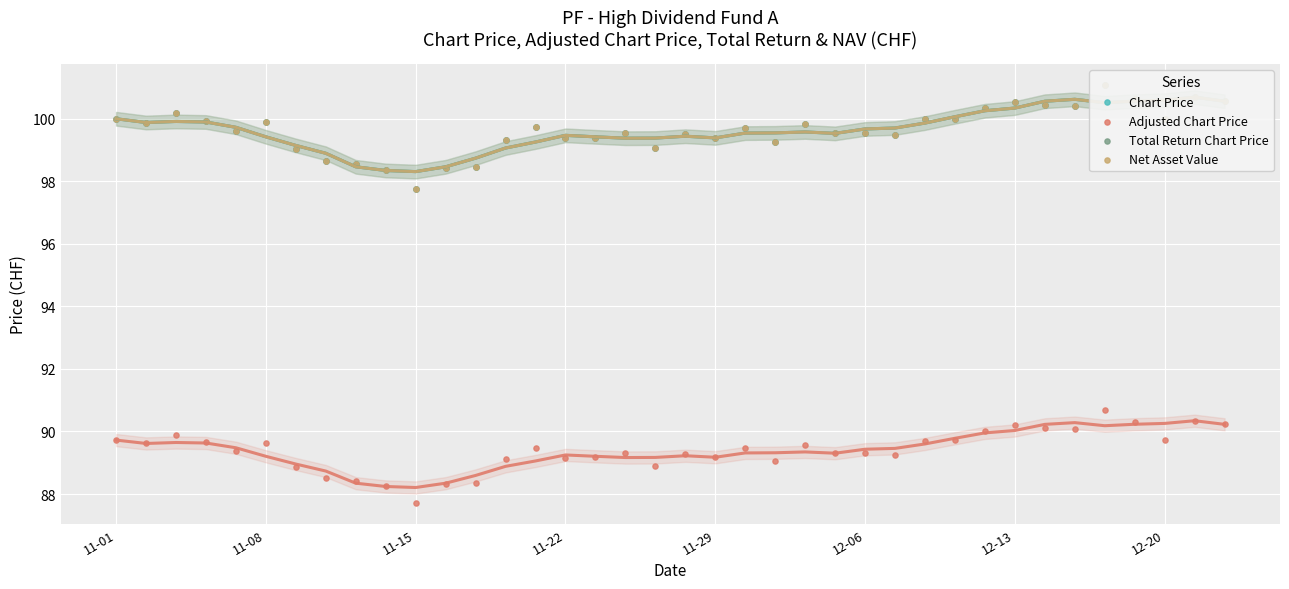

At how many categories does at least one series exceed 99?

32